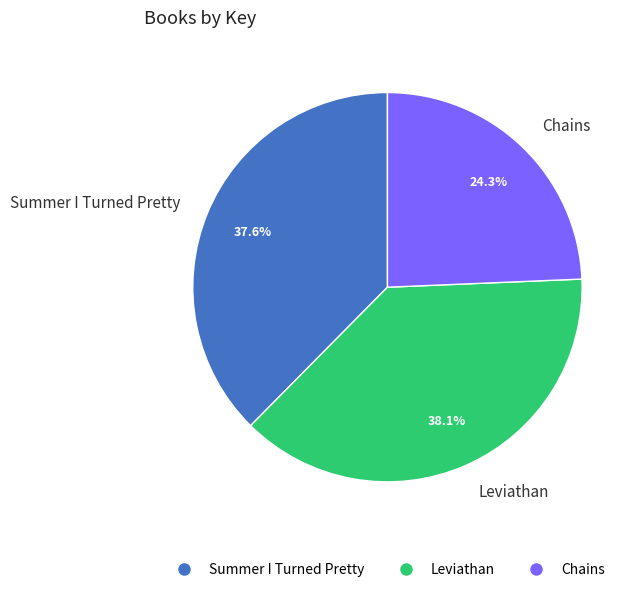

True or false: Leviathan accounts for 43% of the total.

False